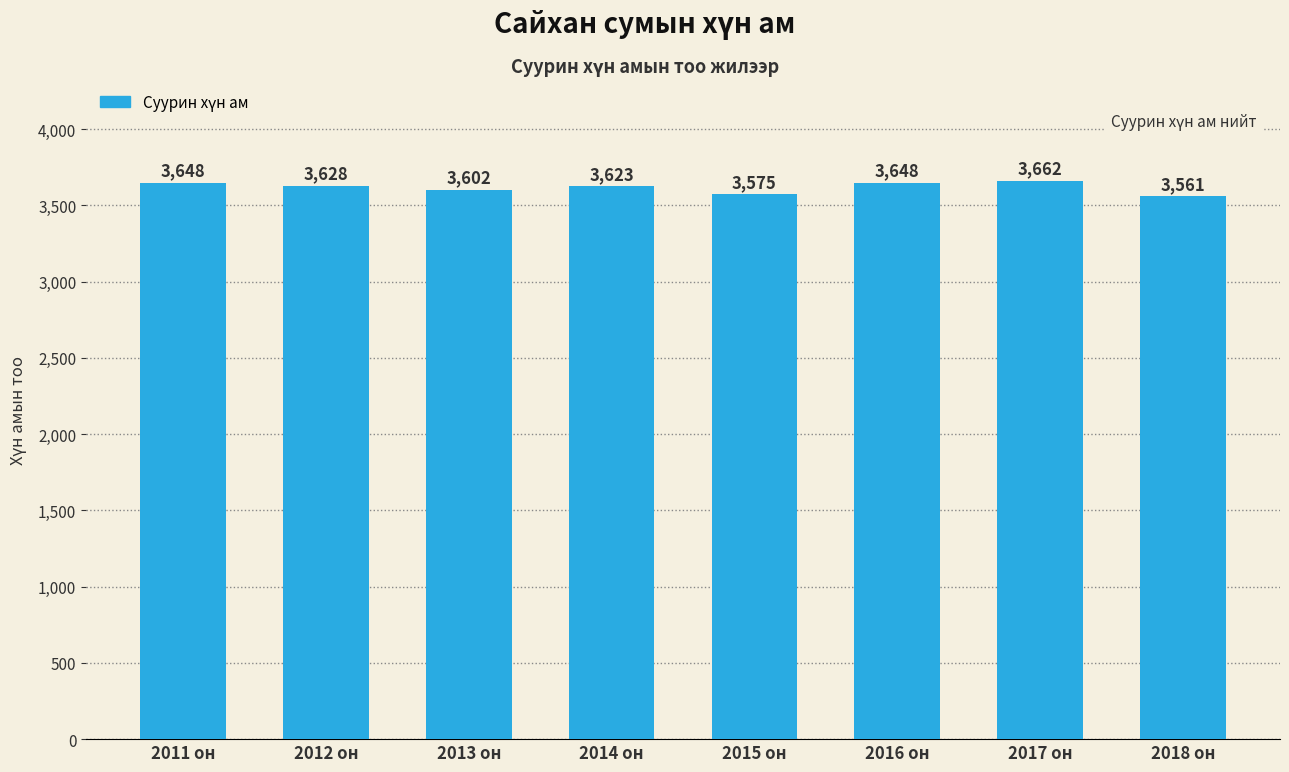

What is the difference between the maximum and minimum values?

101